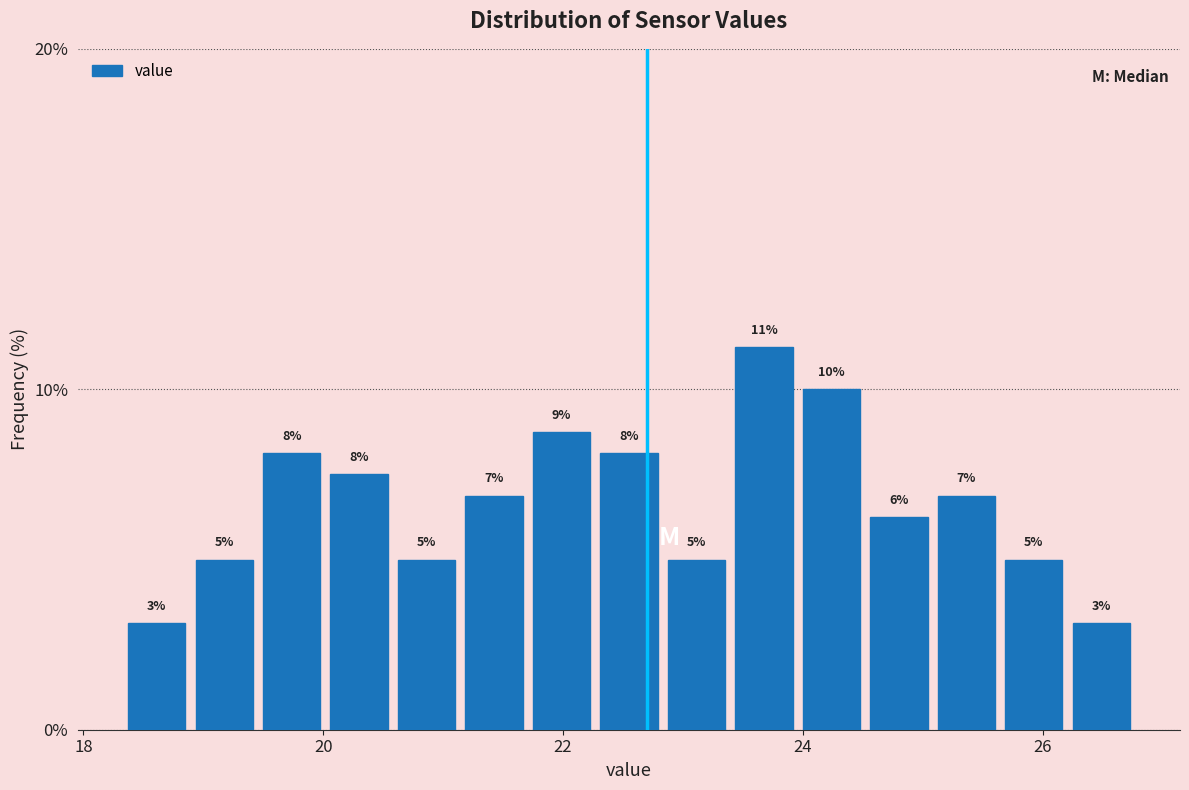

Read against the x-axis, roughly where is the centre of the tallest bar?

23.6